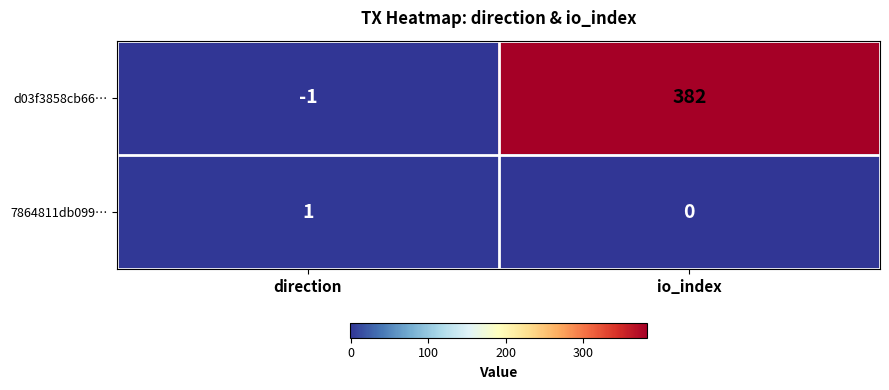

Which series has the largest range (max minus min)?

d03f3858cb66…